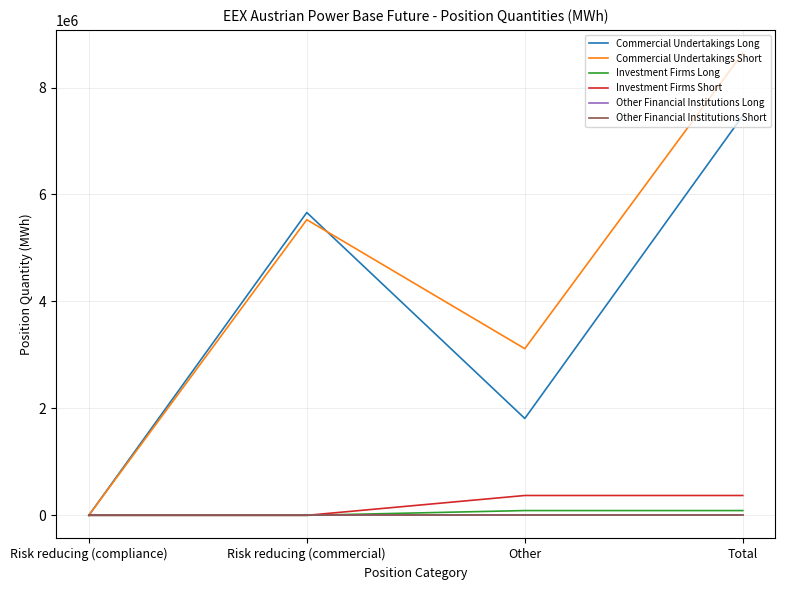

True or false: Other Financial Institutions Long and Investment Firms Long intersect in this chart.

False